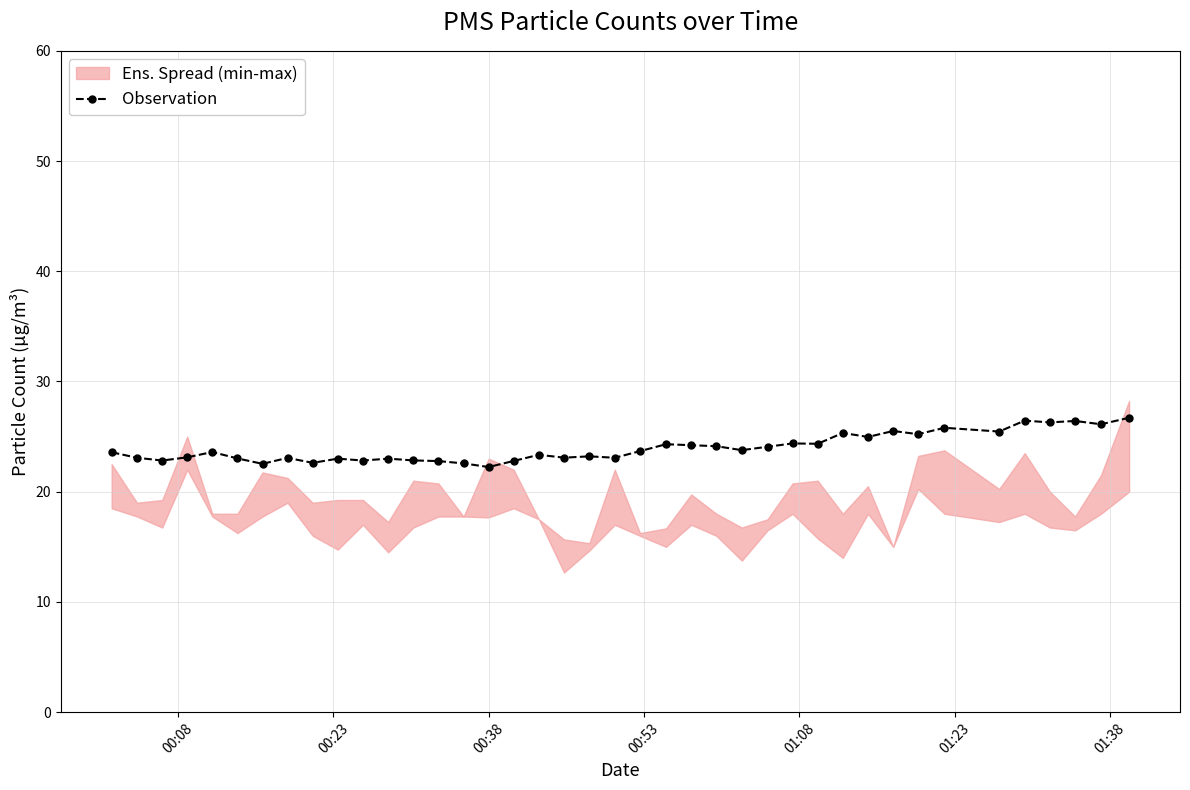

What is the highest value of the Observation series?

26.7